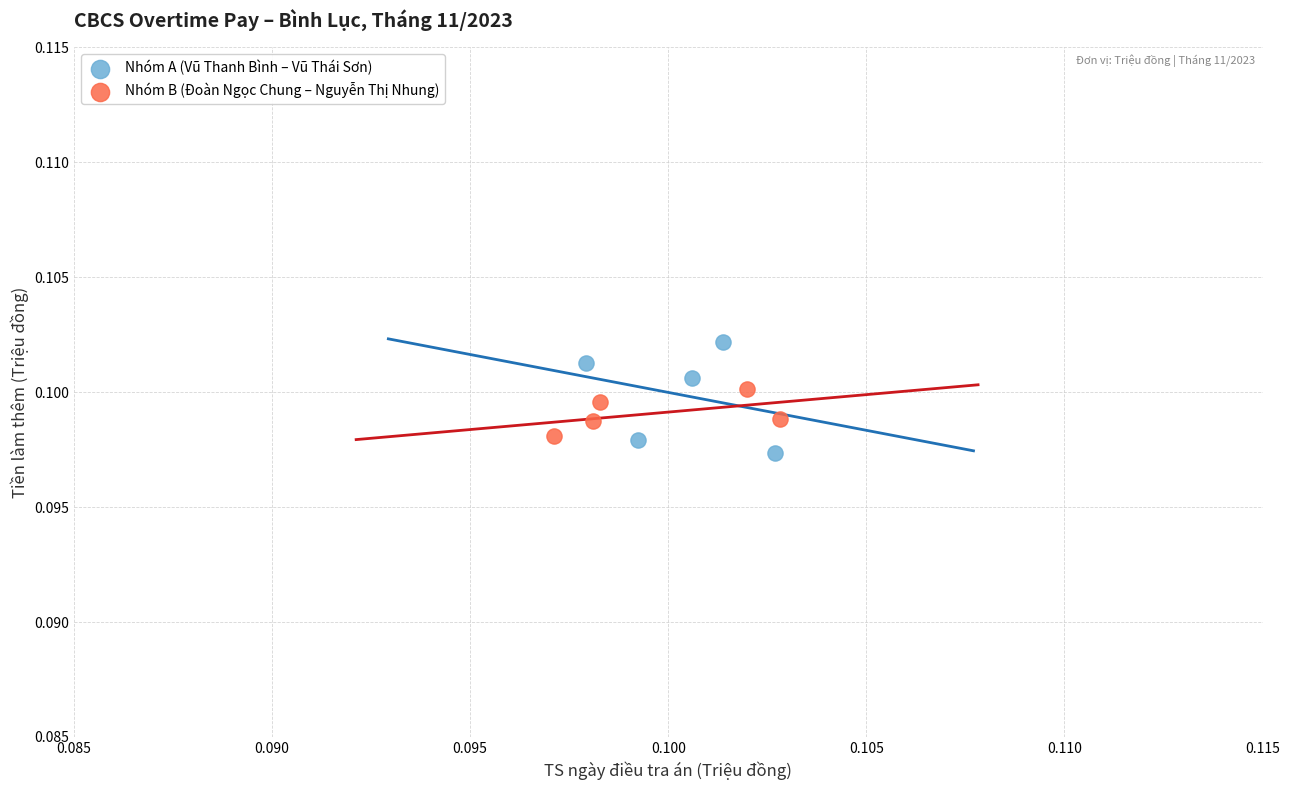

Which series reaches the maximum Y coordinate?

Nhóm A (Vũ Thanh Bình – Vũ Thái Sơn)